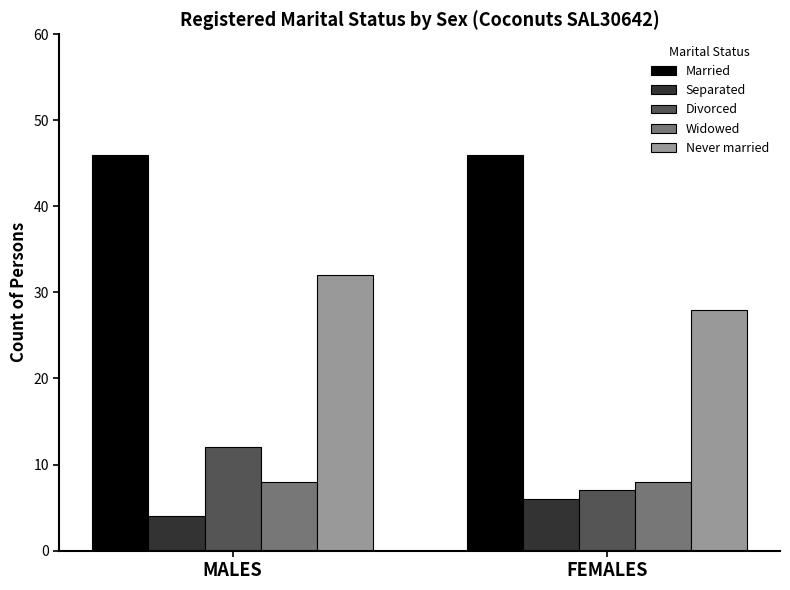

What is the value of the Married bar at the 1st from the left?

46